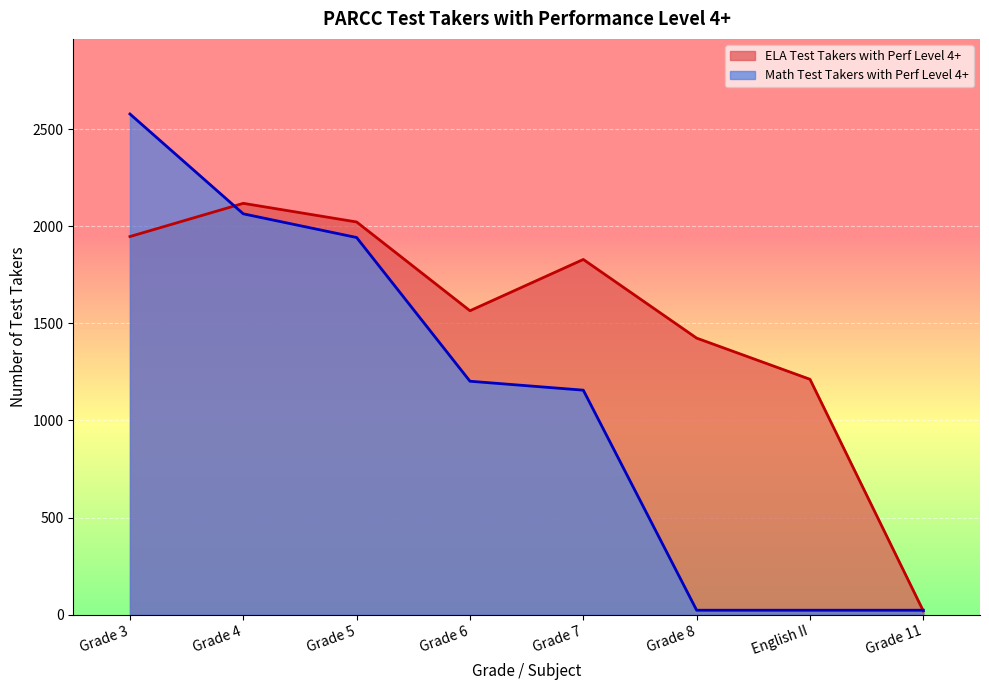

List the series in order of their peak value, lowest first.

ELA Test Takers with Perf Level 4+, Math Test Takers with Perf Level 4+